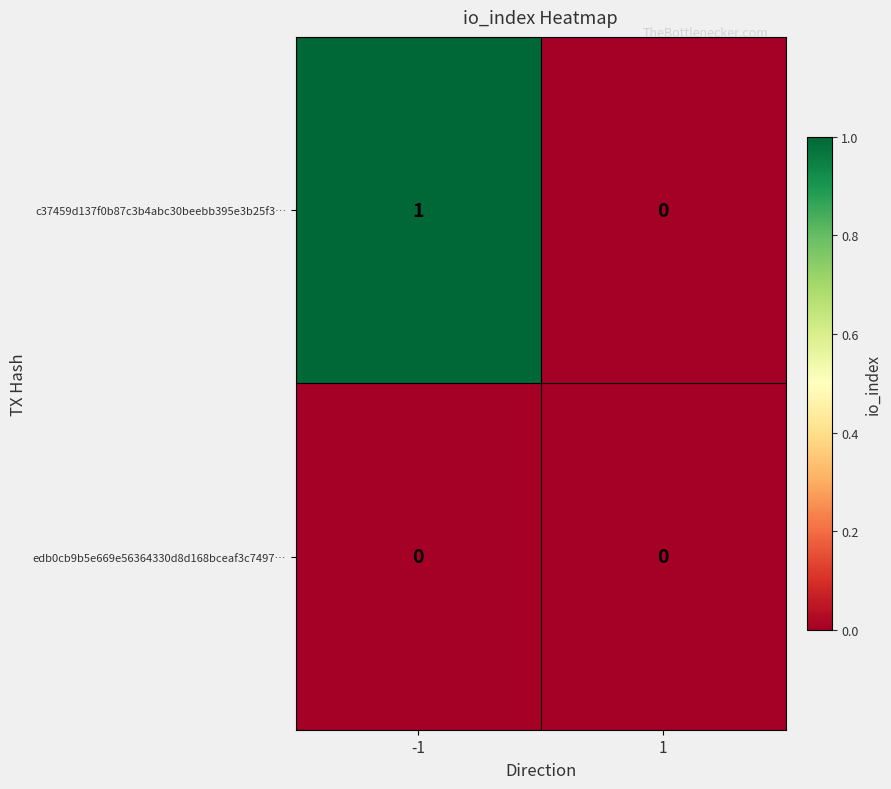

Which series changed the most between -1 and 1?

c37459d137f0b87c3b4abc30beebb395e3b25f3…